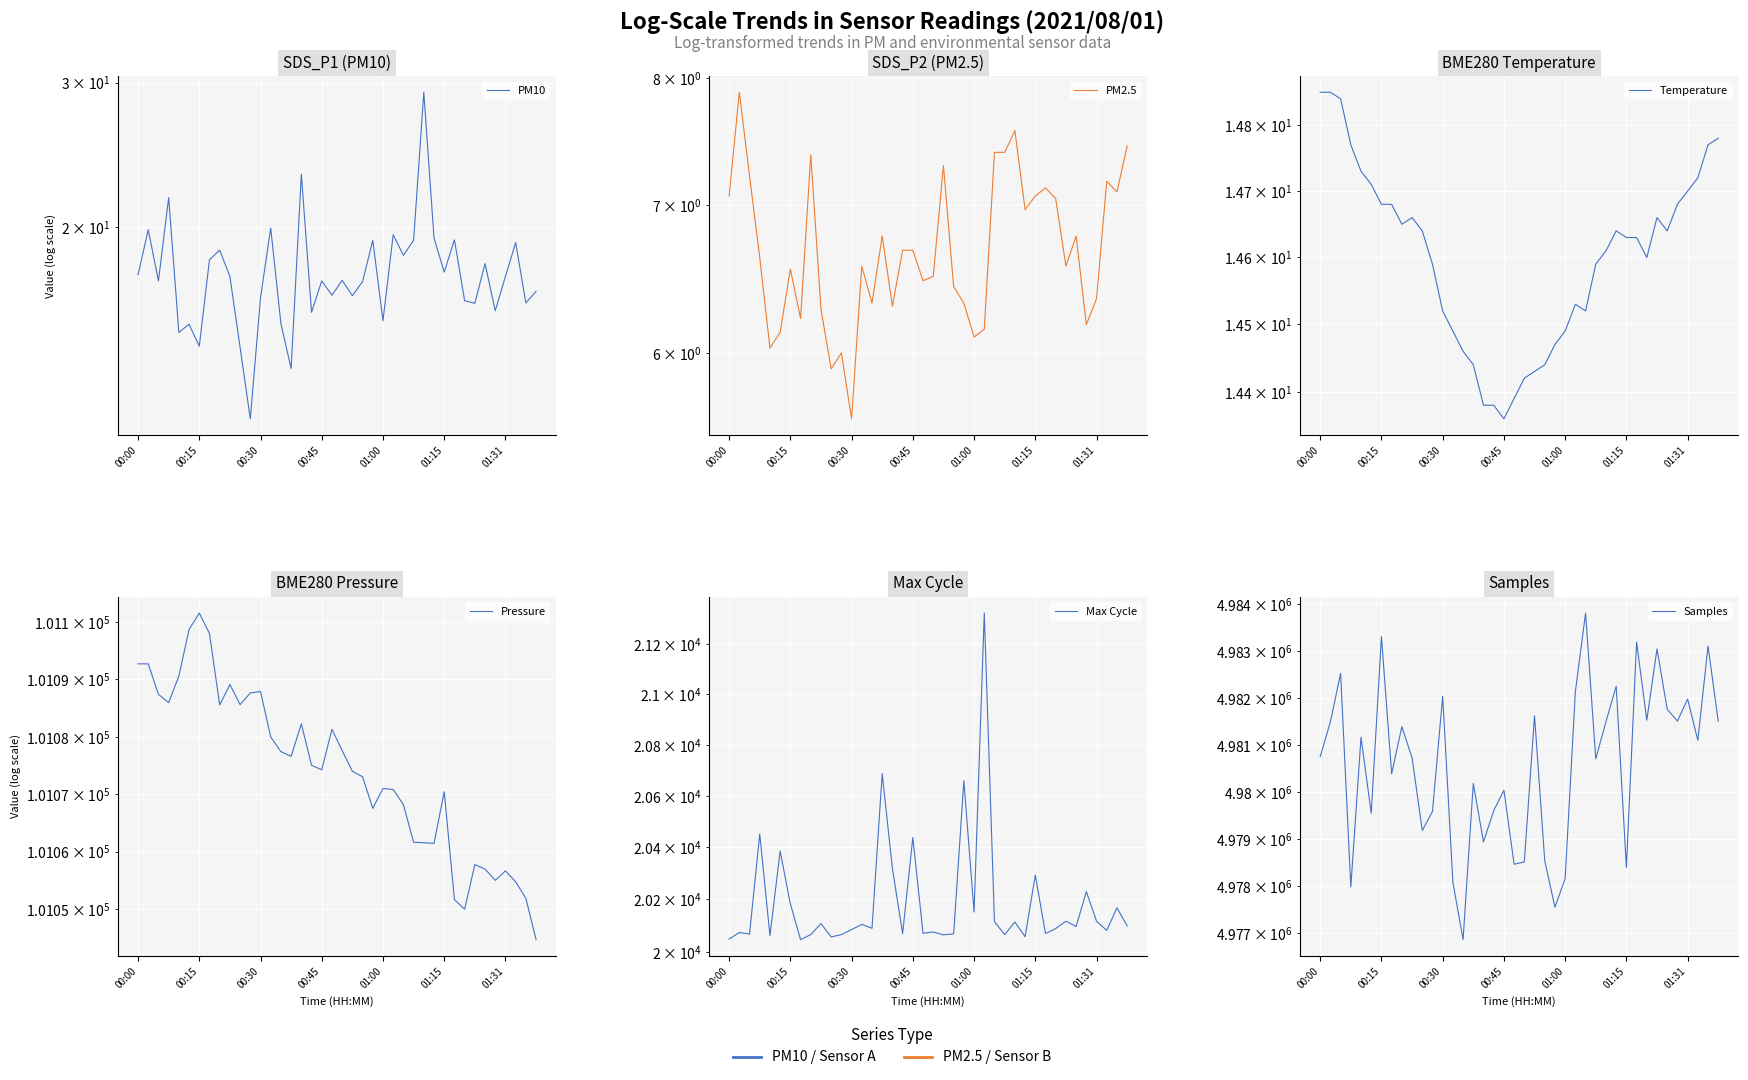

Reading left to right, transcribe all the data shown in this chart.

PM10: 17.5	19.9	17.2	21.7	14.9	15.2	14.3	18.2	18.8	17.4	14.3	11.7	16.4	19.9	15.2	13.4	23.2	15.8	17.2	16.5	17.2	16.5	17.2	19.3	15.4	19.6	18.5	19.3	29.2	19.4	17.6	19.3	16.3	16.1	18.1	15.8	17.4	19.1	16.2	16.7
PM2.5: 7.1	7.9	7.2	6.6	6.0	6.1	6.5	6.2	7.4	6.3	5.9	6.0	5.6	6.6	6.3	6.8	6.3	6.7	6.7	6.5	6.5	7.3	6.4	6.3	6.1	6.2	7.4	7.4	7.6	7.0	7.1	7.1	7.0	6.6	6.8	6.2	6.3	7.2	7.1	7.5
Temperature: 14.8	14.8	14.8	14.8	14.7	14.7	14.7	14.7	14.7	14.7	14.6	14.6	14.5	14.5	14.5	14.4	14.4	14.4	14.4	14.4	14.4	14.4	14.4	14.5	14.5	14.5	14.5	14.6	14.6	14.6	14.6	14.6	14.6	14.7	14.6	14.7	14.7	14.7	14.8	14.8
Pressure: 101092.7	101092.7	101087.4	101085.9	101090.6	101098.7	101101.5	101098.0	101085.5	101089.1	101085.6	101087.6	101087.9	101080.0	101077.4	101076.6	101082.2	101075.0	101074.2	101081.3	101077.6	101074.0	101073.0	101067.5	101071.0	101070.8	101068.2	101061.6	101061.6	101061.4	101070.4	101051.7	101050.0	101057.8	101057.0	101055.0	101056.7	101054.8	101051.9	101044.7
Max Cycle: 20049.0	20074.0	20068.0	20452.0	20062.0	20386.0	20183.0	20047.0	20066.0	20108.0	20057.0	20066.0	20085.0	20105.0	20090.0	20687.0	20318.0	20070.0	20438.0	20071.0	20076.0	20065.0	20069.0	20659.0	20152.0	21325.0	20115.0	20066.0	20114.0	20058.0	20293.0	20070.0	20089.0	20117.0	20097.0	20230.0	20117.0	20082.0	20168.0	20099.0
Samples: 4980749.0	4981491.0	4982520.0	4977981.0	4981163.0	4979545.0	4983304.0	4980386.0	4981388.0	4980727.0	4979180.0	4979584.0	4982034.0	4978081.0	4976861.0	4980179.0	4978937.0	4979602.0	4980035.0	4978463.0	4978512.0	4981620.0	4978539.0	4977550.0	4978158.0	4982129.0	4983803.0	4980703.0	4981496.0	4982247.0	4978394.0	4983187.0	4981525.0	4983039.0	4981758.0	4981505.0	4981974.0	4981096.0	4983102.0	4981500.0